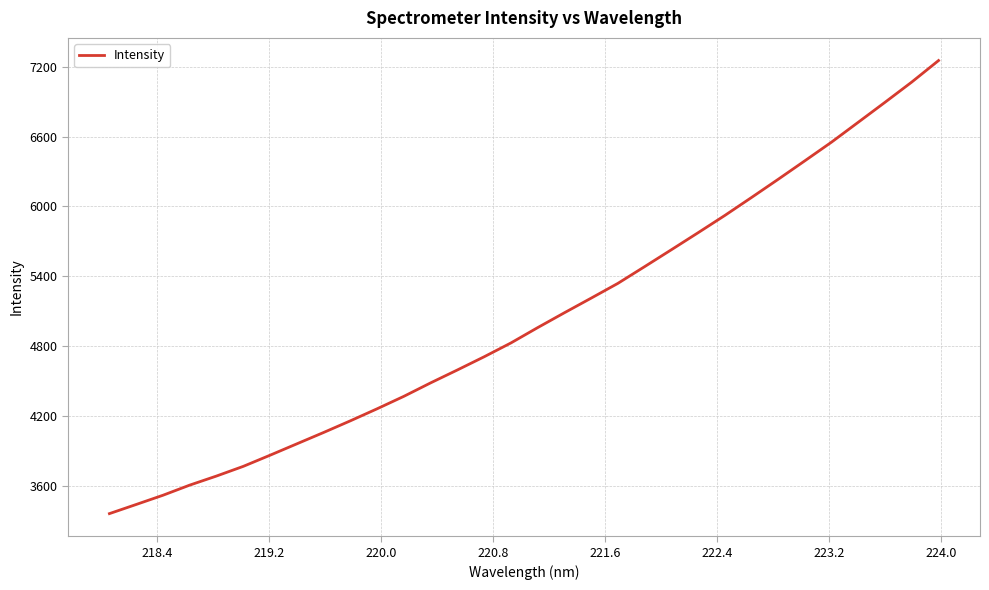

What is the difference between the maximum and minimum values?

3887.6